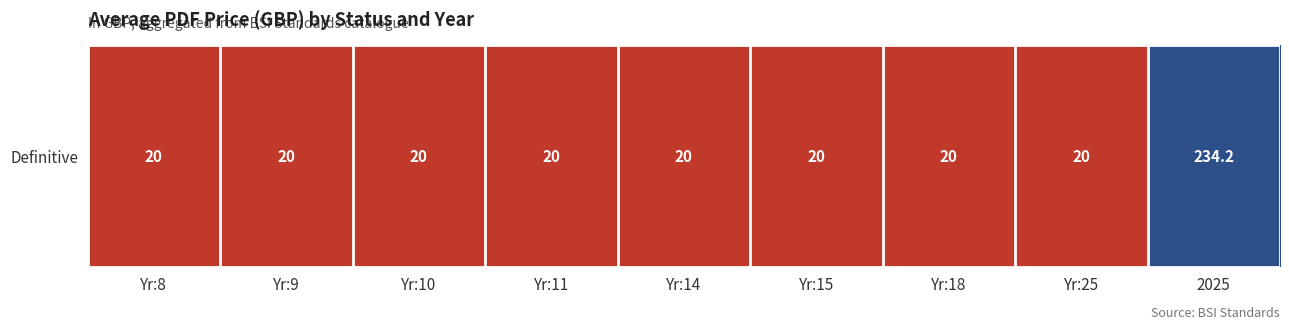

The chart shows a value of 12.3 at Yr:14. True or false?

False